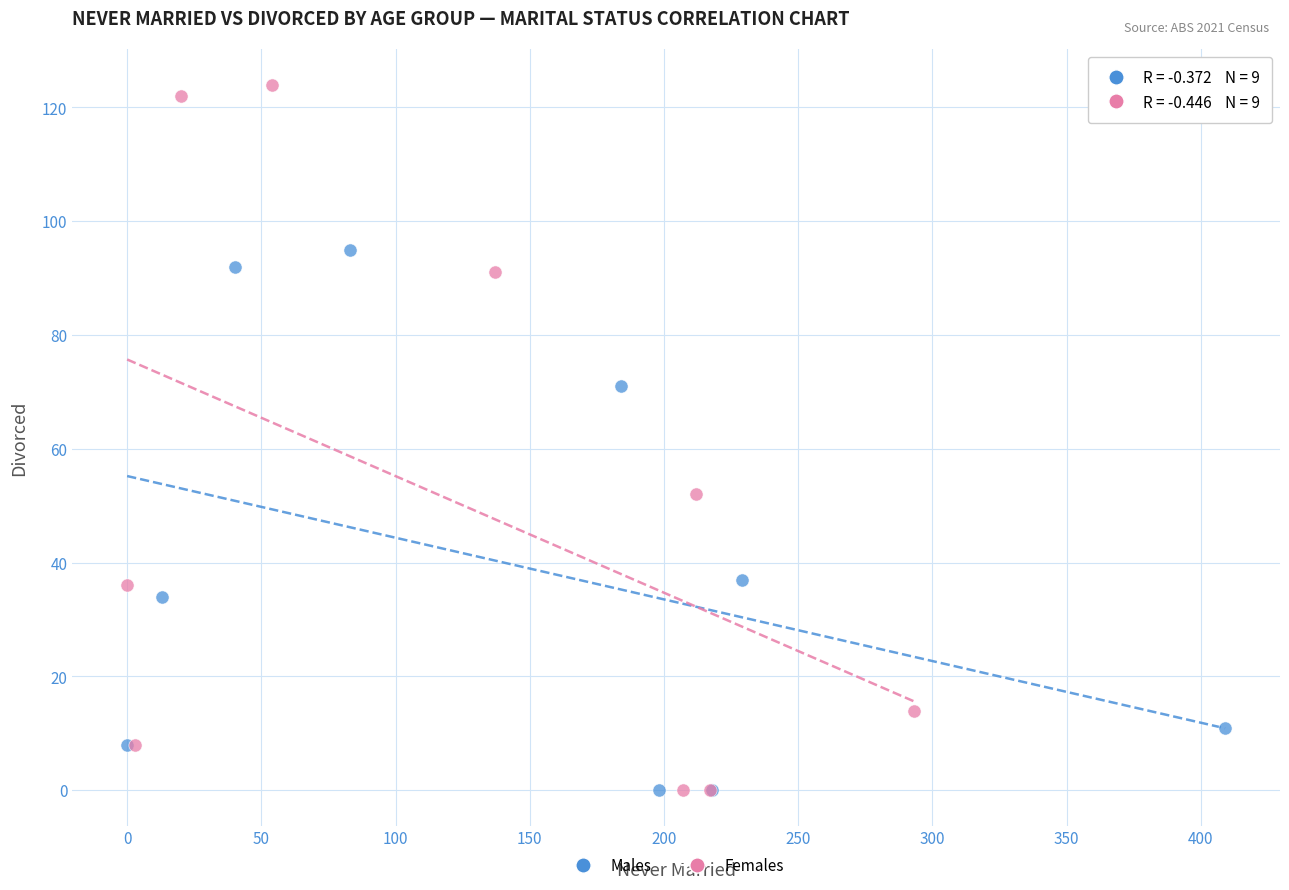

Which series reaches the maximum Y coordinate?

Females